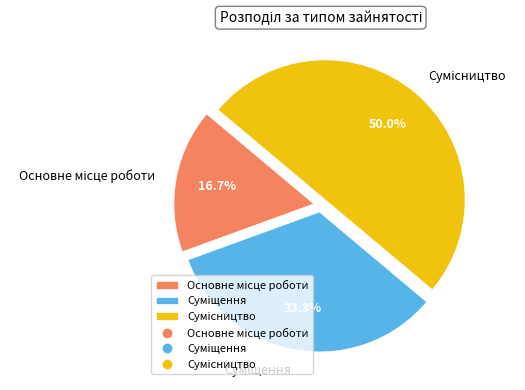

The Сумісництво slice represents 59% of the pie. True or false?

False